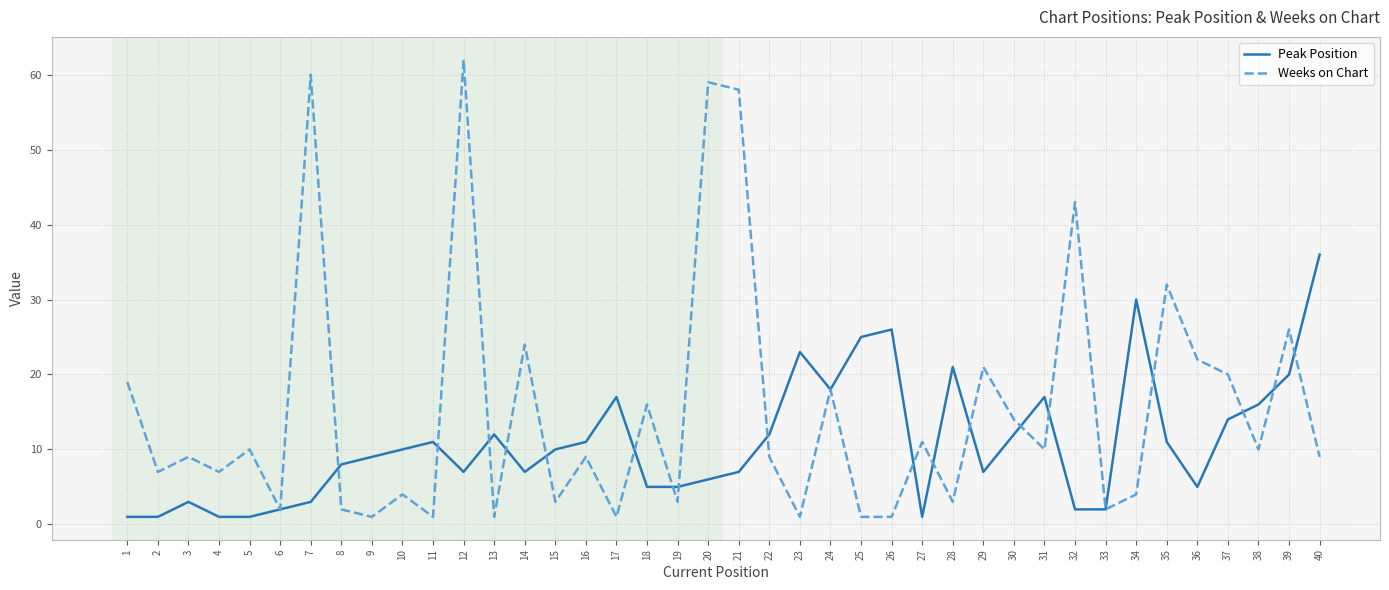

Reading left to right, list all the values displayed in this chart.

Peak Position: 1	1	3	1	1	2	3	8	9	10	11	7	12	7	10	11	17	5	5	6	7	12	23	18	25	26	1	21	7	12	17	2	2	30	11	5	14	16	20	36
Weeks on Chart: 19	7	9	7	10	2	60	2	1	4	1	62	1	24	3	9	1	16	3	59	58	9	1	18	1	1	11	3	21	14	10	43	2	4	32	22	20	10	26	9